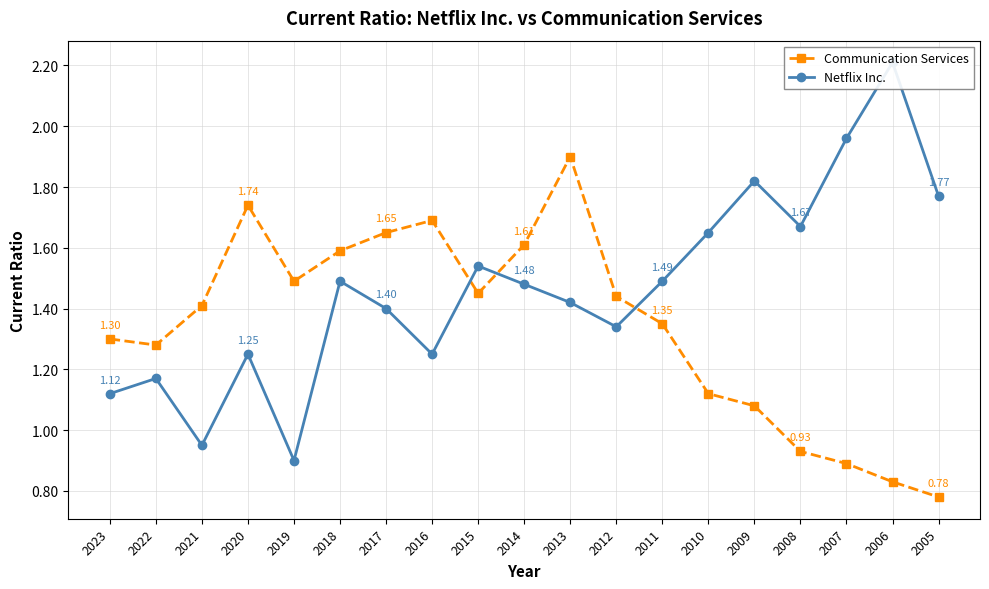

What is the average value of the Netflix Inc. series?

1.5